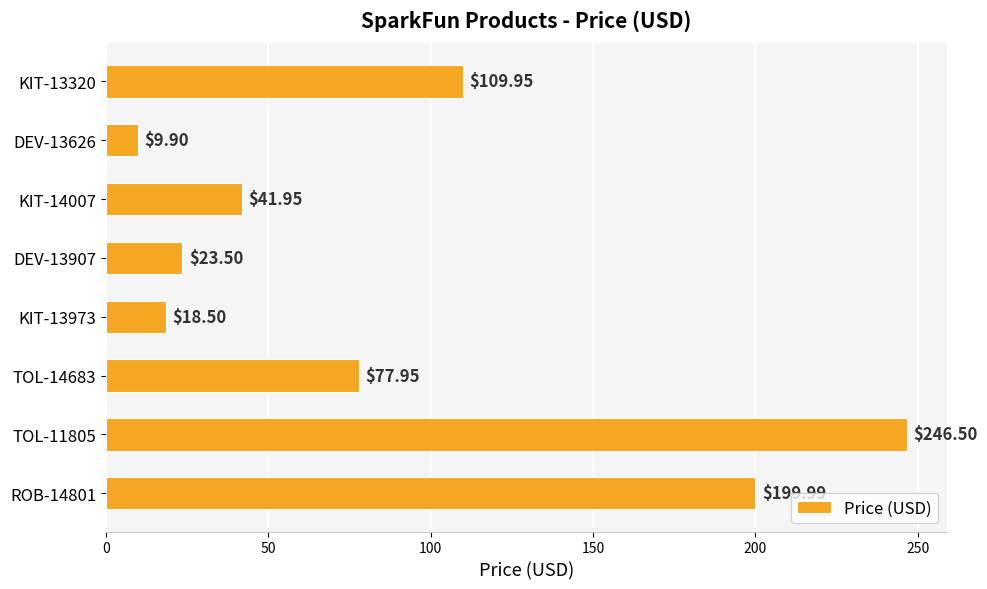

What is the difference between the second highest and second lowest values?

181.5